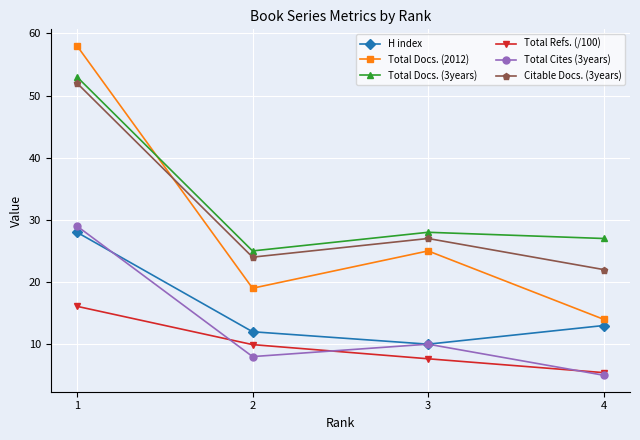

Reading left to right, extract all data points from this chart.

H index: 28.0	12.0	10.0	13.0
Total Docs. (2012): 58.0	19.0	25.0	14.0
Total Docs. (3years): 53.0	25.0	28.0	27.0
Total Refs. (/100): 16.1	9.9	7.7	5.4
Total Cites (3years): 29.0	8.0	10.0	5.0
Citable Docs. (3years): 52.0	24.0	27.0	22.0